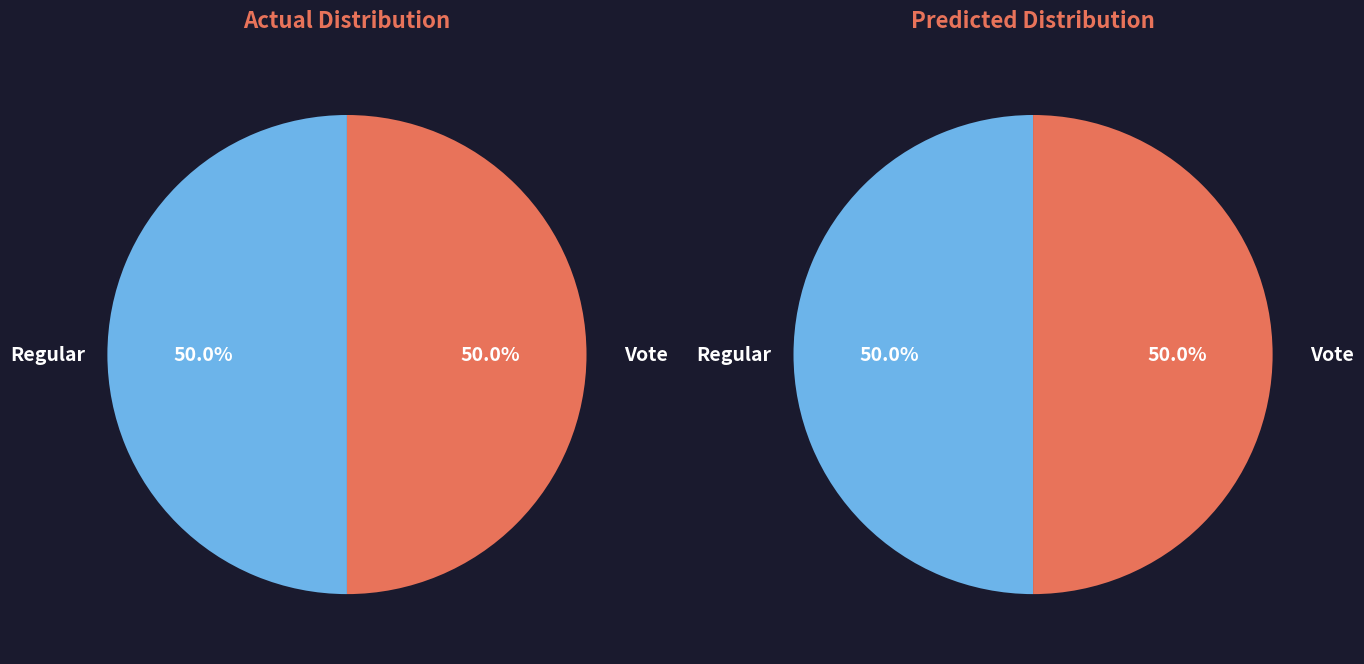

What percentage is the Regular slice, to the nearest percent?

50%